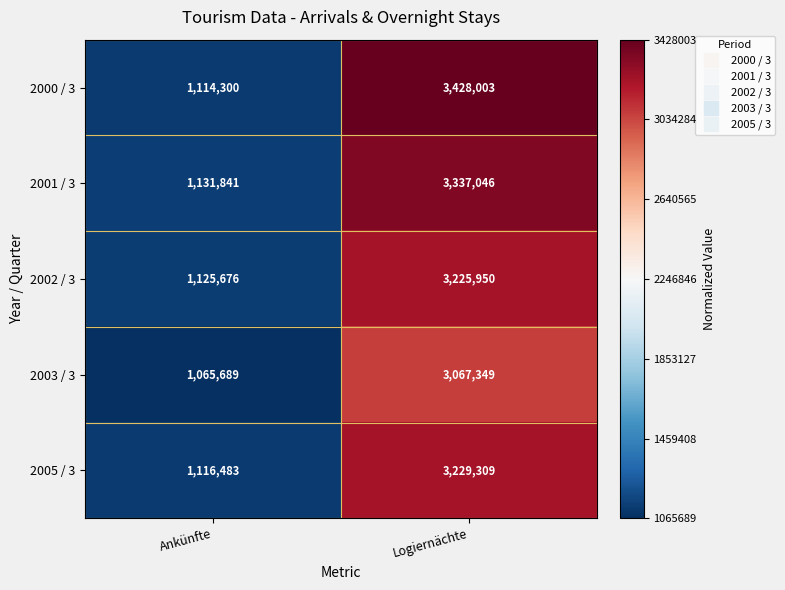

Which series changed the most between Ankünfte and Logiernächte?

2000 / 3